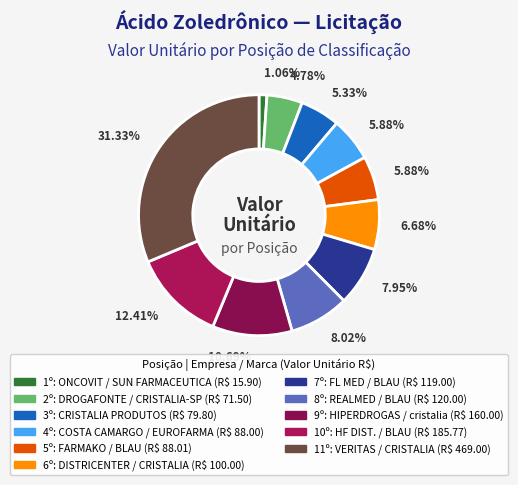

How many segments does this pie chart have?

11